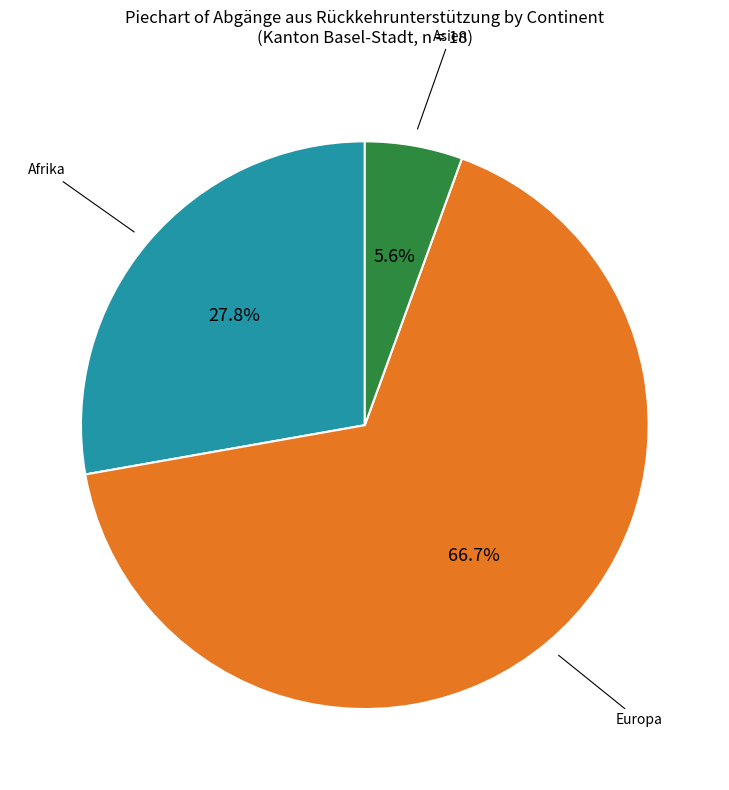

Does any single category account for the majority?

Yes